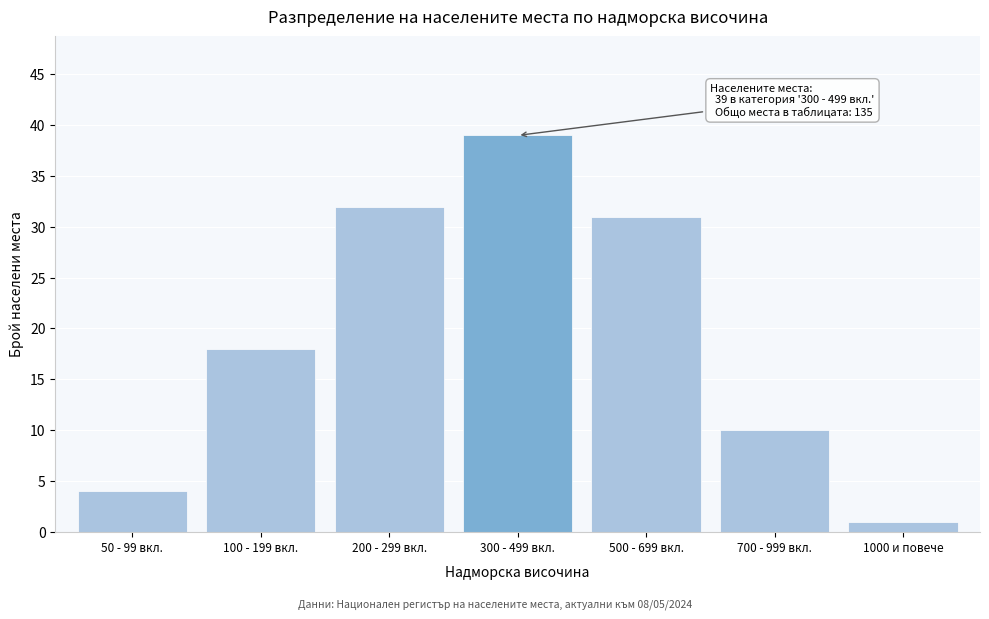

Reading right to left, what are all the values shown in this chart?

1000 и повече=1	700 - 999 вкл.=10	500 - 699 вкл.=31	300 - 499 вкл.=39	200 - 299 вкл.=32	100 - 199 вкл.=18	50 - 99 вкл.=4